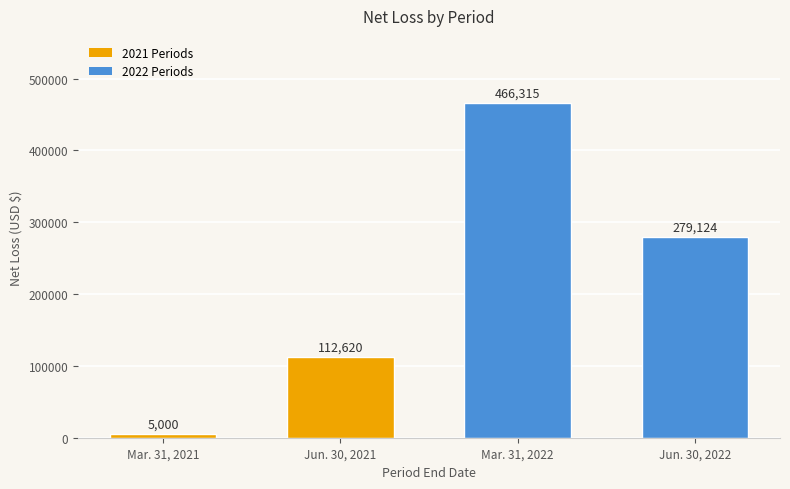

What is the maximum value shown in the chart?

466315